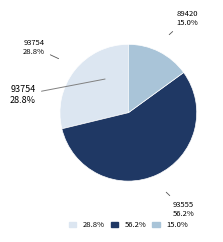

The 89420 slice represents 15% of the pie. True or false?

True